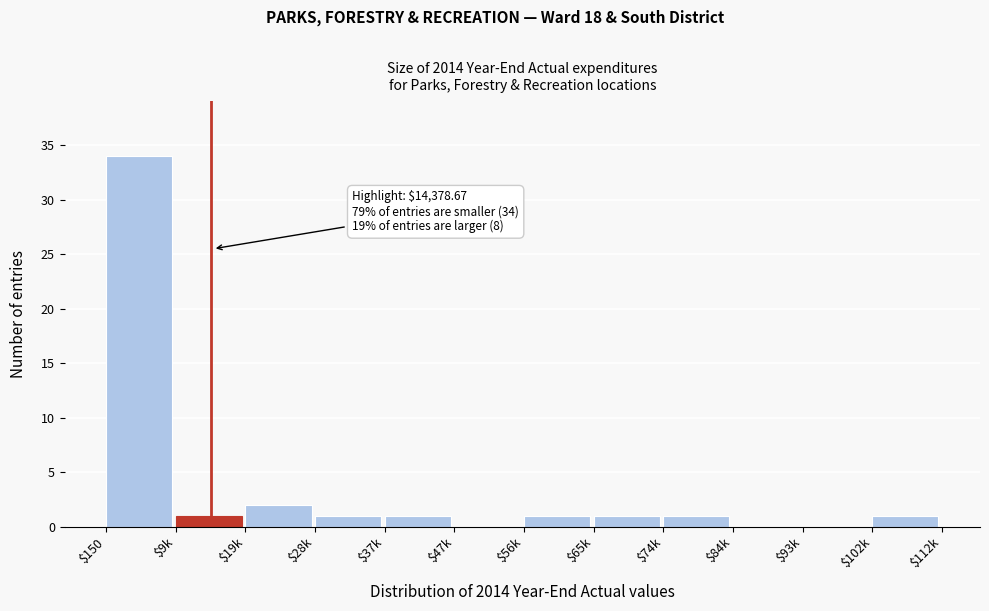

What is the maximum value shown in the chart?

34